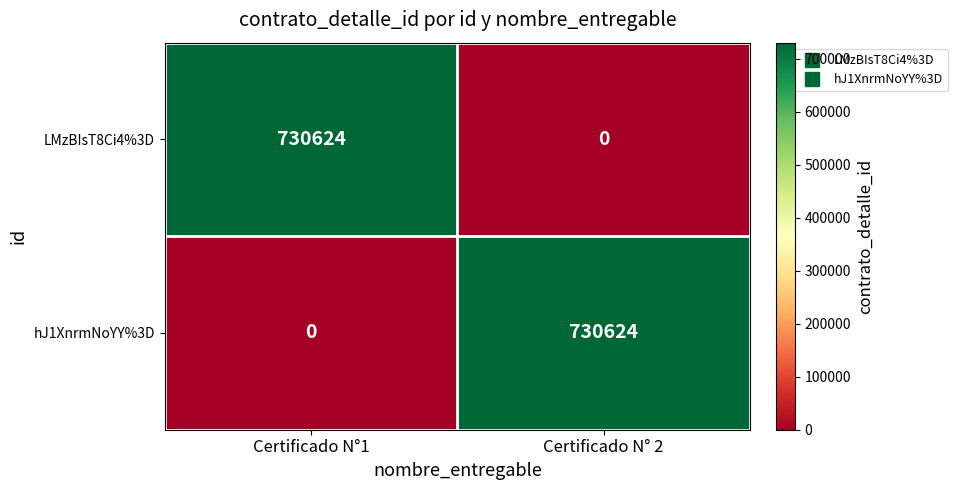

What is the average value of the LMzBIsT8Ci4%3D series?

365312